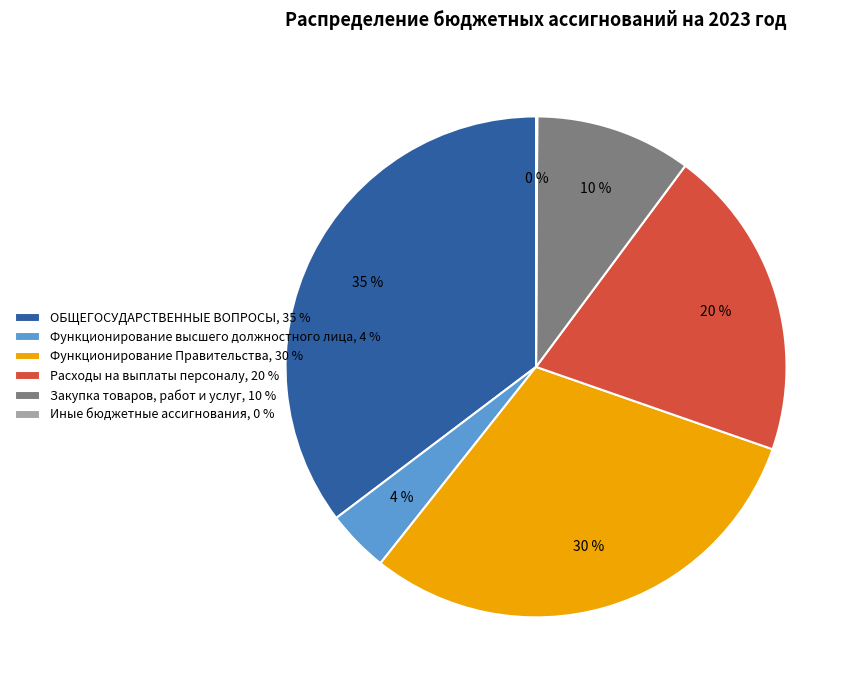

Does any single category account for the majority?

No